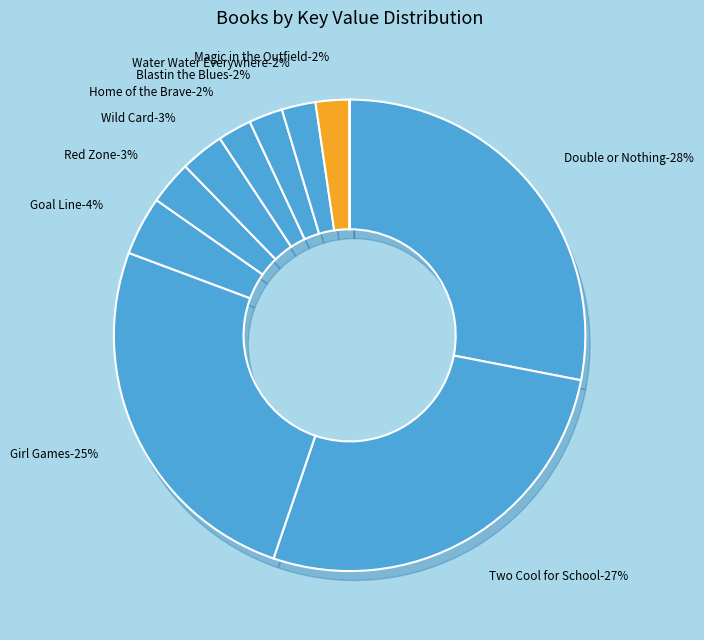

Does Double or Nothing represent more than half of the total?

No